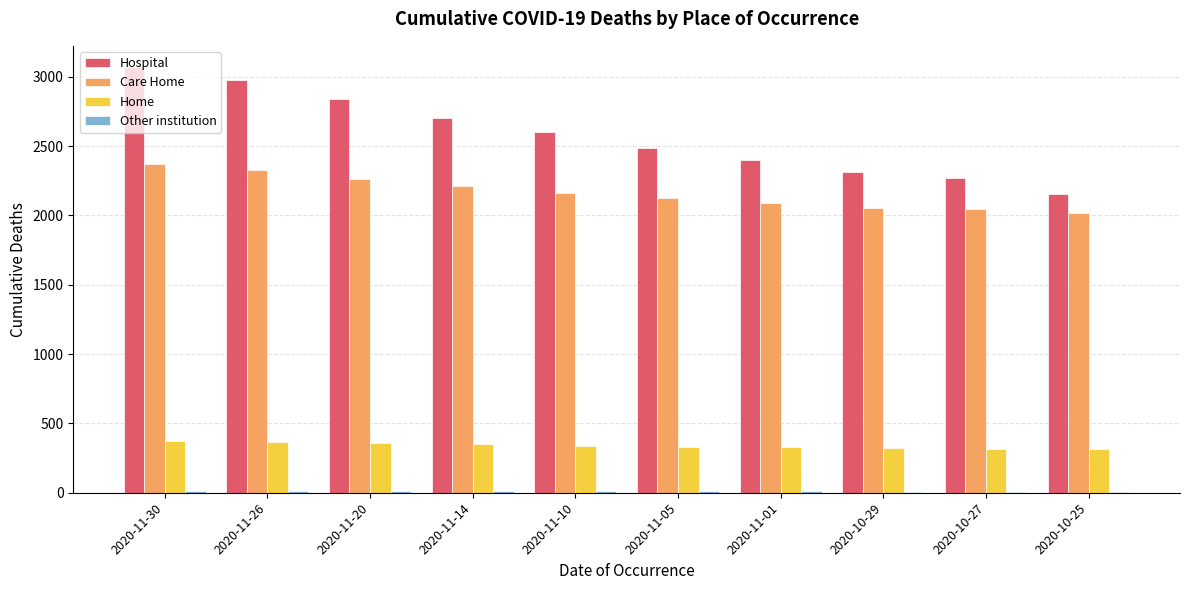

Count the number of categories in the chart.

10